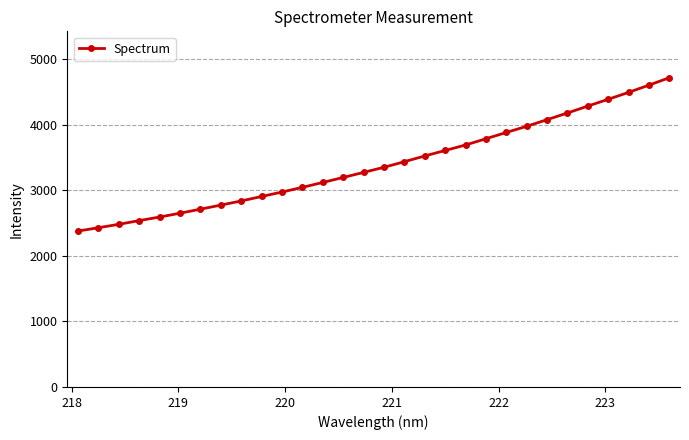

What is the sum of all values?

101940.2